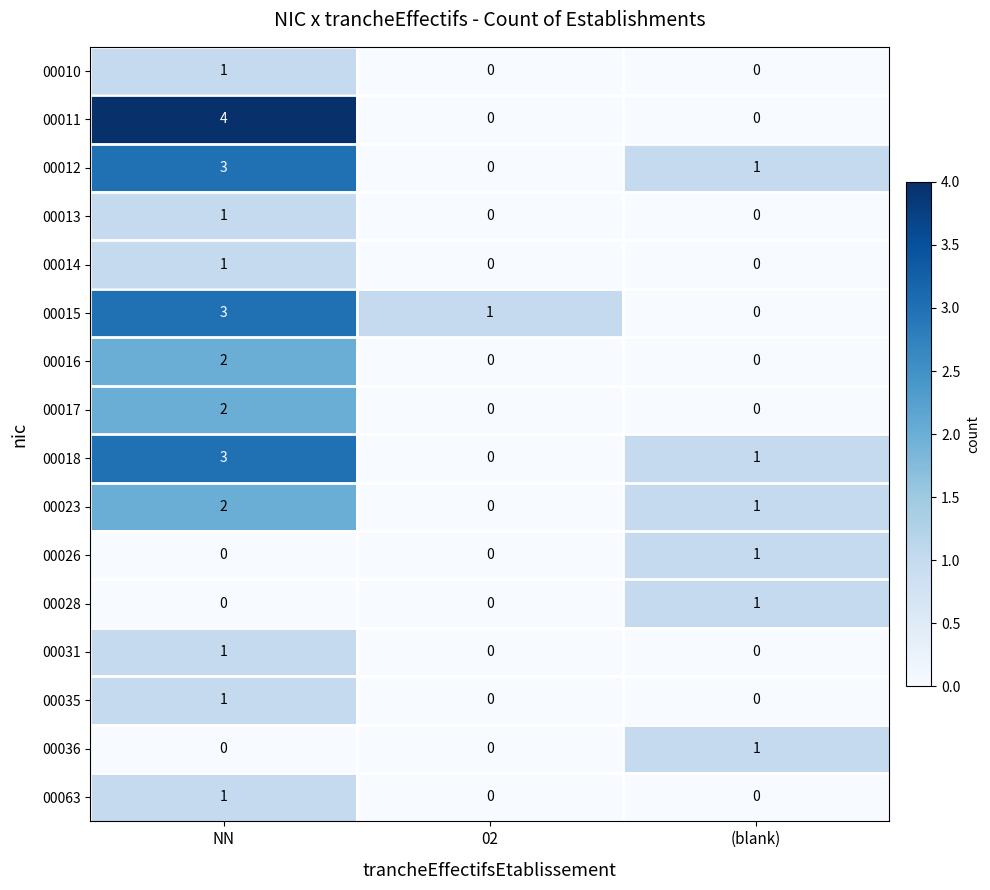

The value of 00013 at 02 is 1. True or false?

False